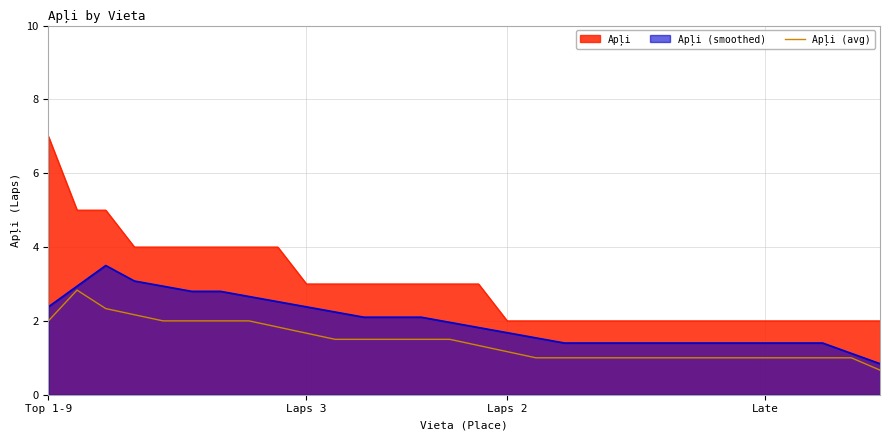

Reading right to left, list all the values displayed in this chart.

0.7	1.0	1.0	1.0	1.0	1.0	1.0	1.0	1.0	1.0	1.0	1.0	1.0	1.2	1.3	1.5	1.5	1.5	1.5	1.5	1.7	1.8	2.0	2.0	2.0	2.0	2.2	2.3	2.8	2.0